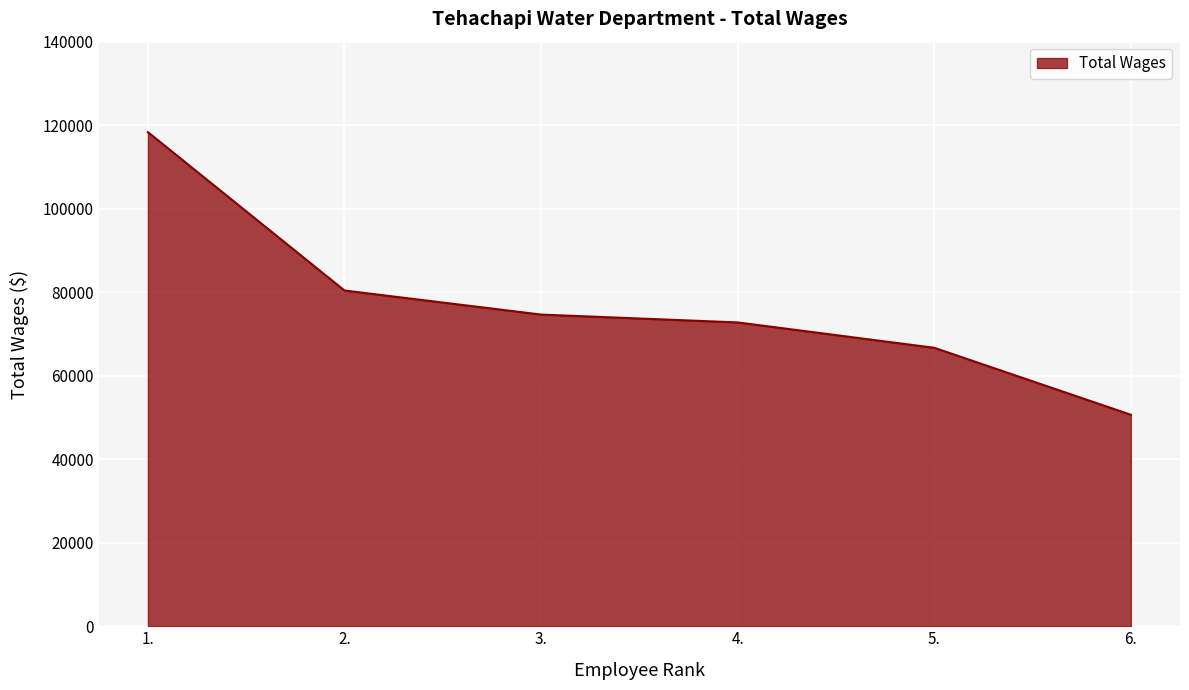

At which label is the value closest to 84493?

2.